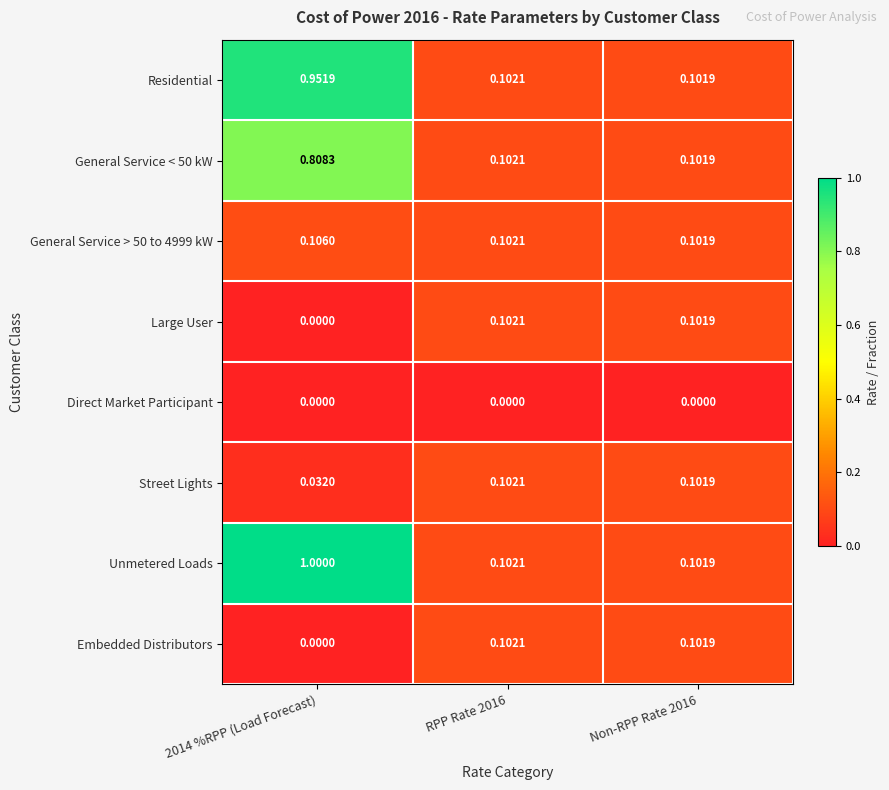

Which series has the widest spread of values?

Unmetered Loads